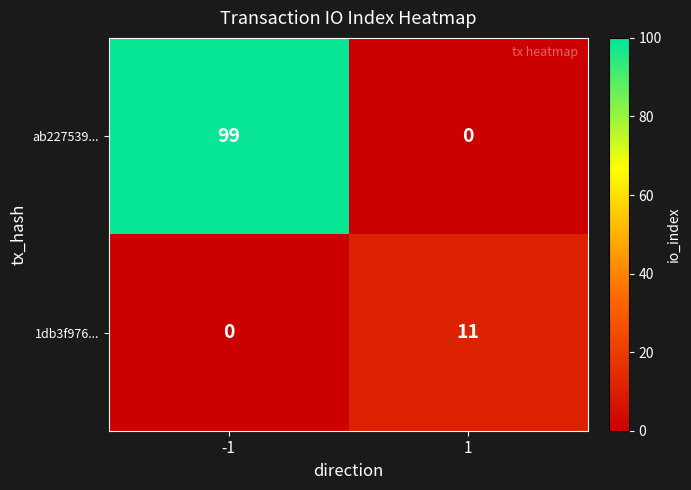

What is the maximum value shown in the chart?

99